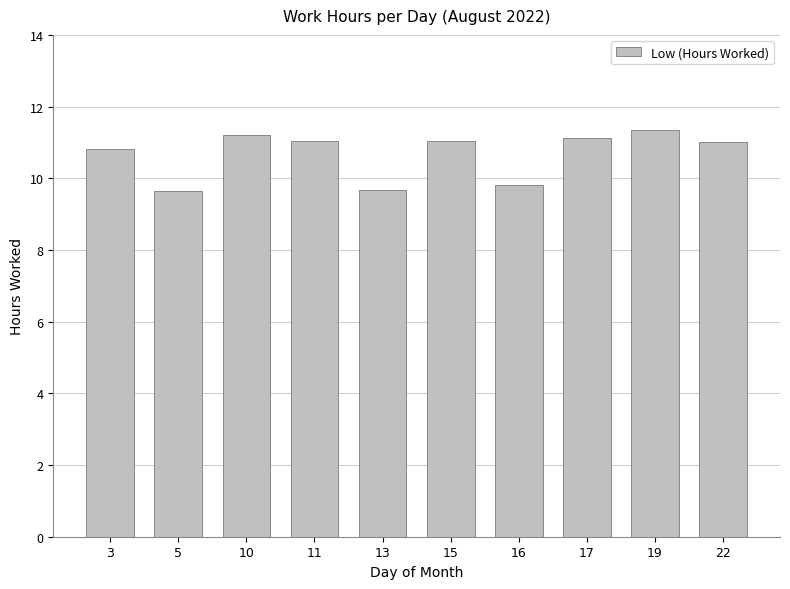

Which has a higher value, 13 or 15?

15